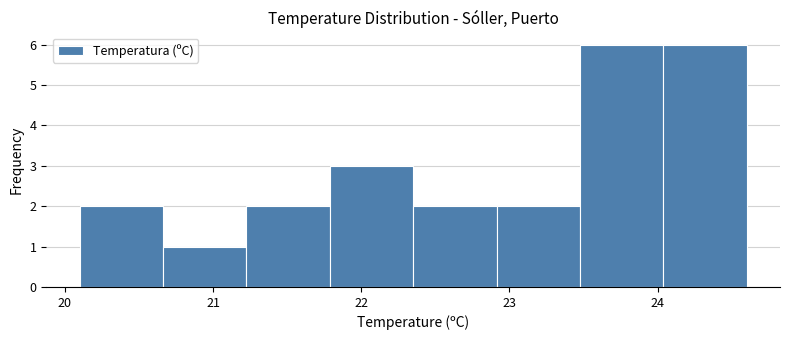

Reading left to right, list every bar in this chart as the range it spans on the x-axis followed by its height. Neither the bar edges nor the heights are printed on the chart, so give them approximately, as read against the axes.

20.1 to 20.7: 2
20.7 to 21.2: 1
21.2 to 21.8: 2
21.8 to 22.4: 3
22.4 to 22.9: 2
22.9 to 23.5: 2
23.5 to 24.0: 6
24.0 to 24.6: 6